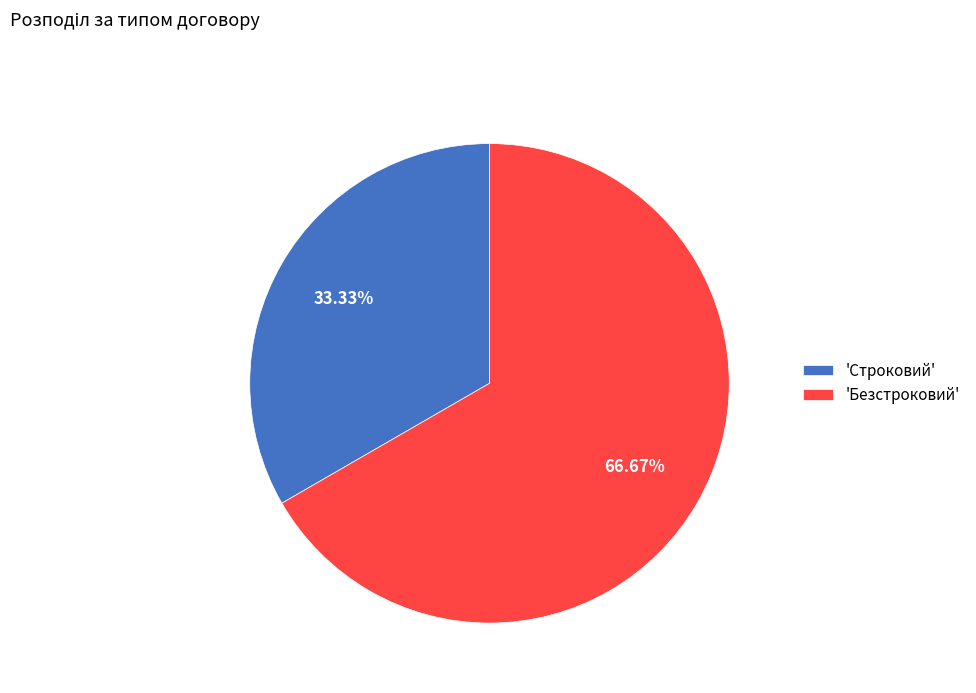

What is the ratio of the value at 'Безстроковий' to the value at 'Строковий'?

2.0